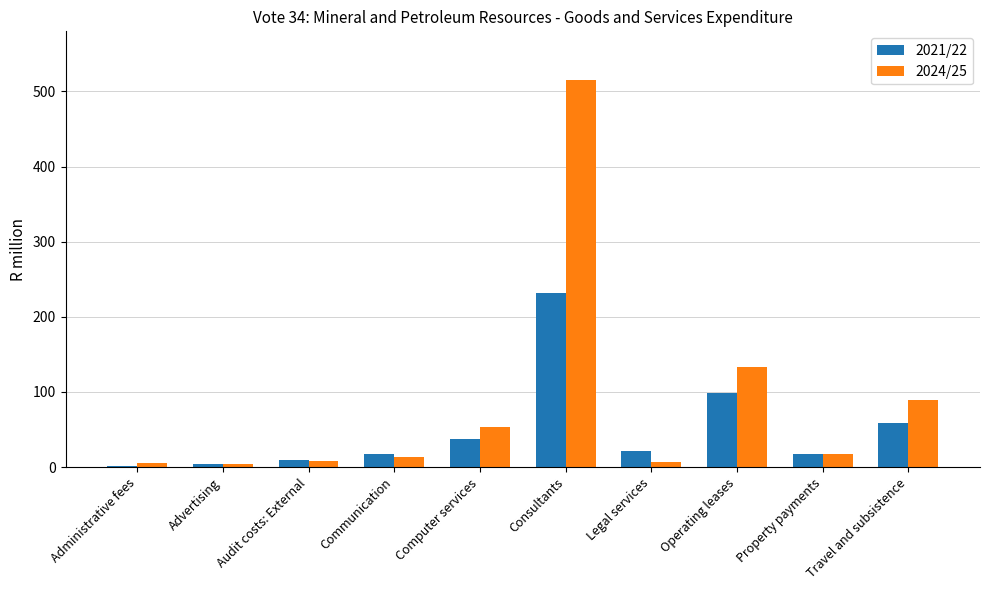

What value does the 2024/25 series have at Administrative fees?

5.3